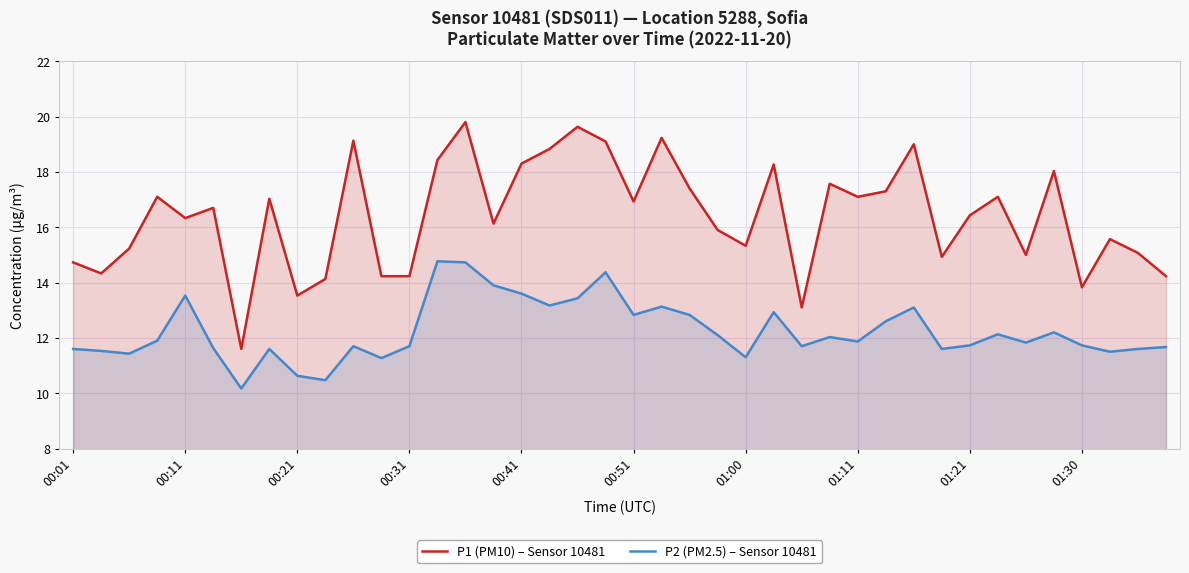

What is the total value across all series at 35?

30.2